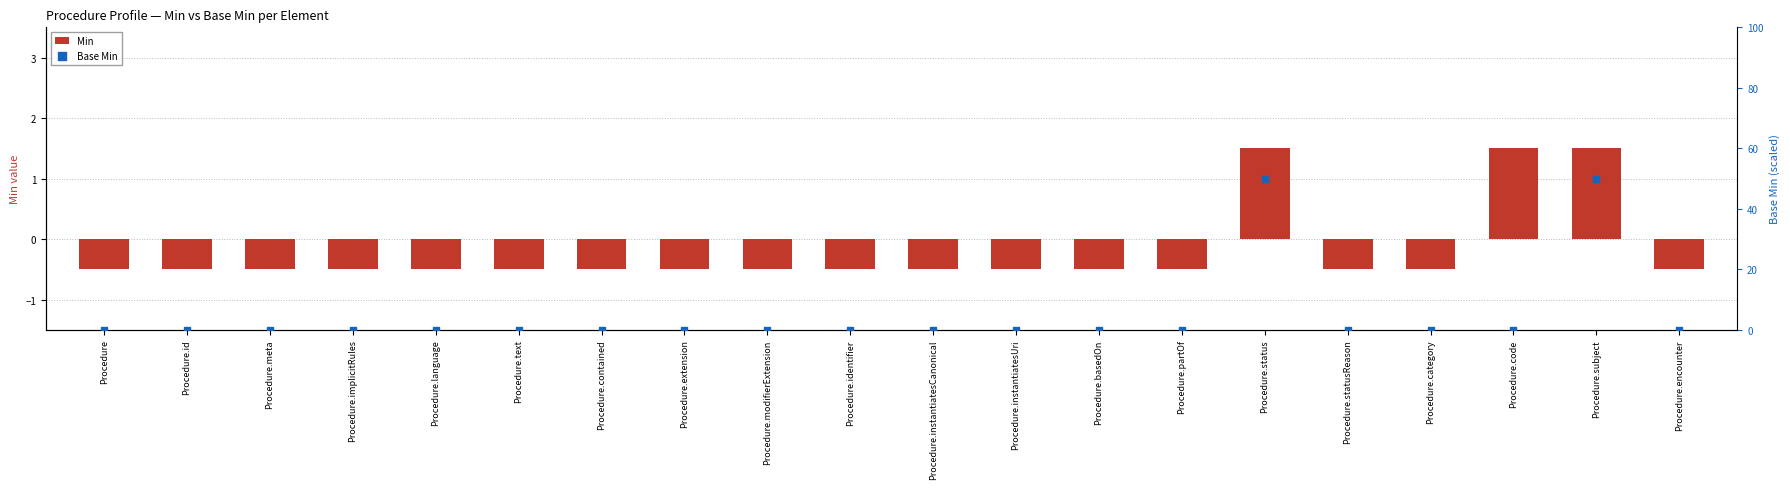

At how many categories does at least one series exceed 43?

2